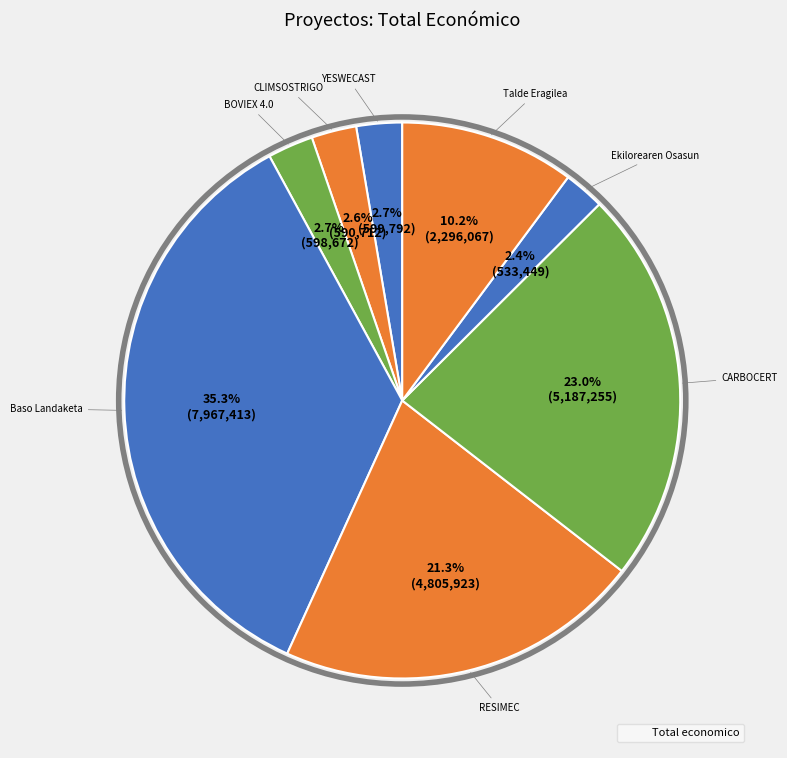

How many slices are in this pie chart?

8